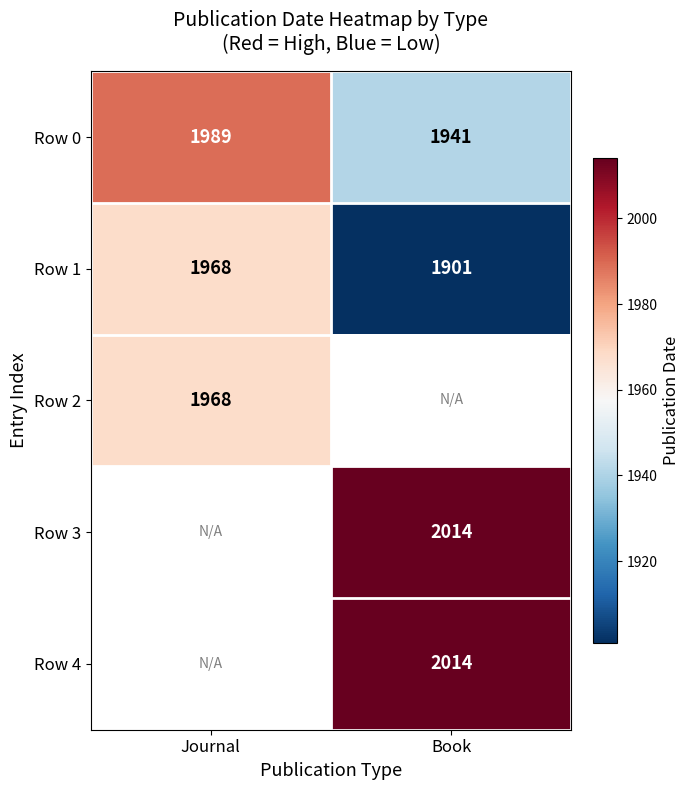

Which has a higher value, Book or Journal?

Journal